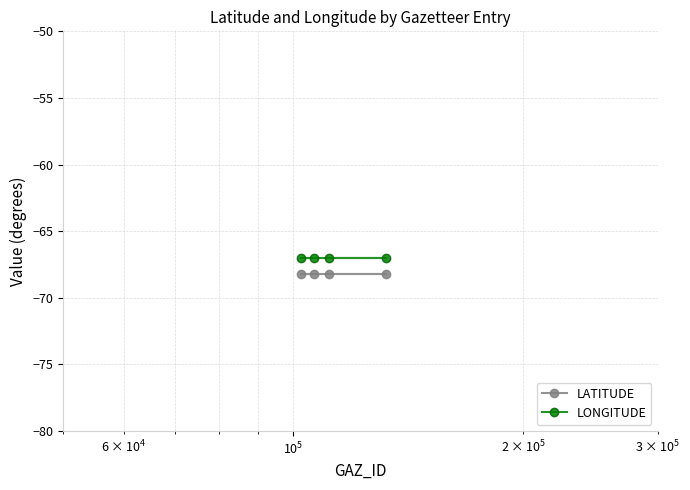

True or false: LONGITUDE and LATITUDE intersect in this chart.

False